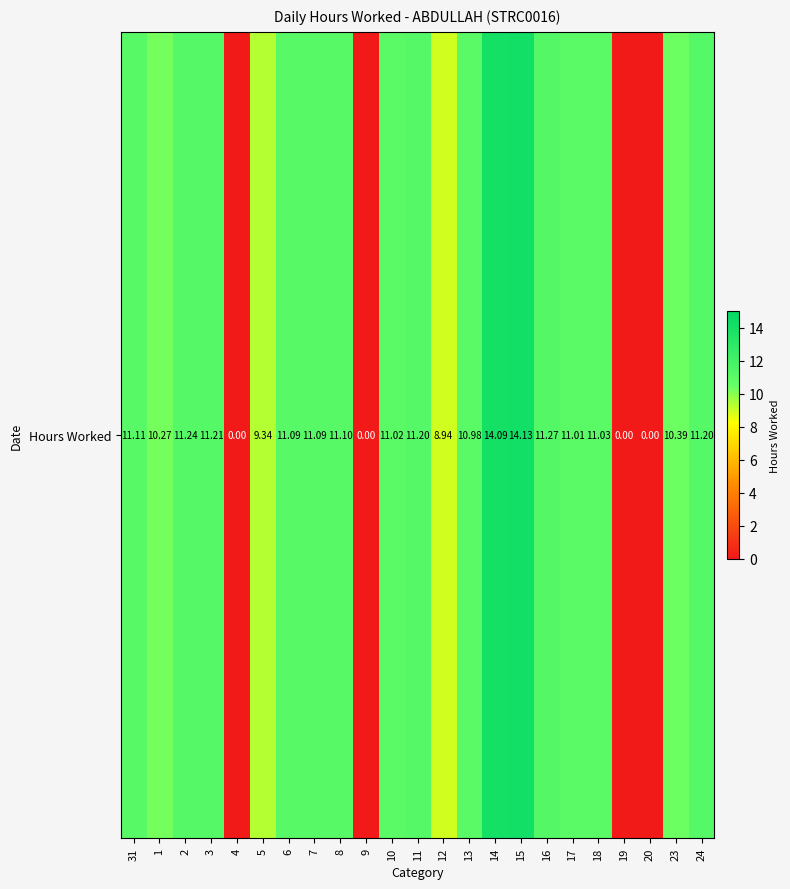

List the labels in order of value, smallest first.

4, 9, 19, 20, 12, 5, 1, 23, 13, 17, 10, 18, 6, 7, 8, 31, 11, 24, 3, 2, 16, 14, 15